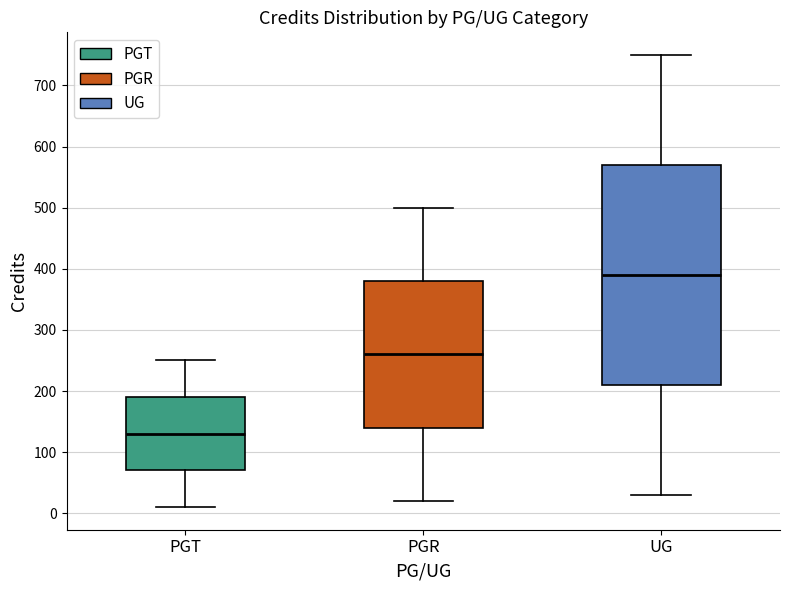

Reading left to right, read every box against the y-axis: the position of its median line, the range the box covers, and the ends of its whiskers. The values are not printed on the chart, so give them approximately, as read against the axis.

PGT: median 130, box 70 to 190, whiskers 10 to 250
PGR: median 260, box 140 to 380, whiskers 20 to 500
UG: median 390, box 210 to 570, whiskers 30 to 750